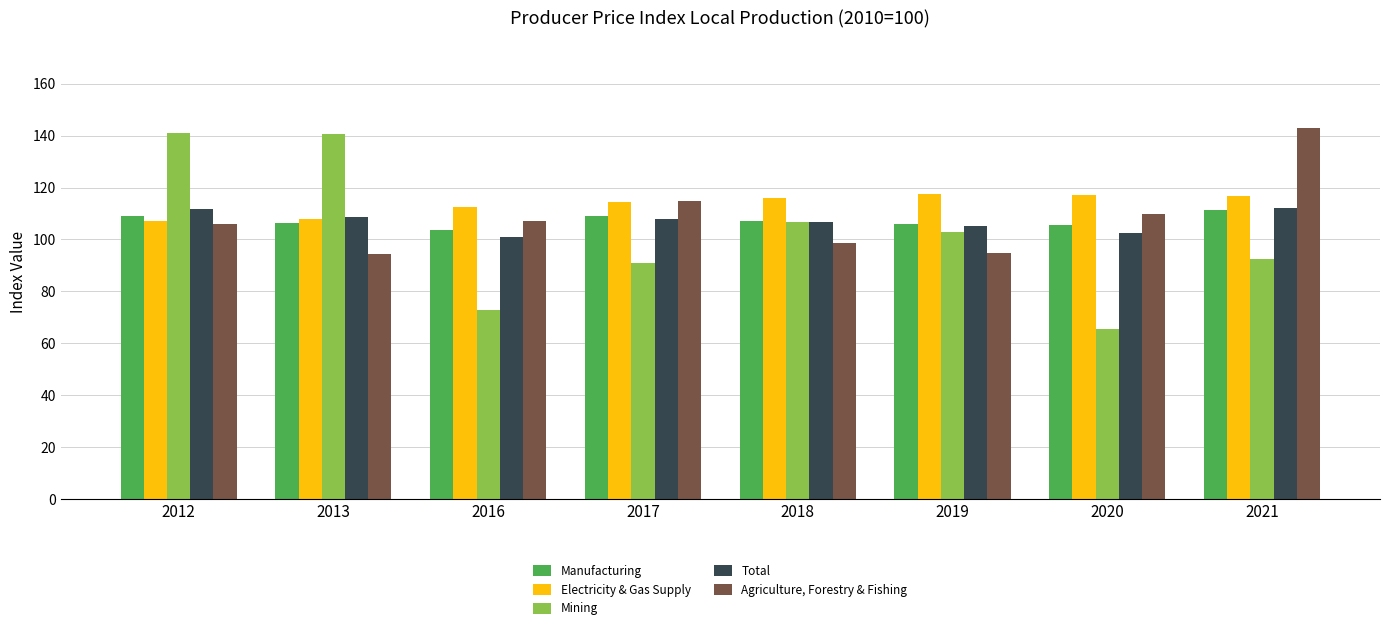

Which series changed the most between 2012 and 2018?

Mining